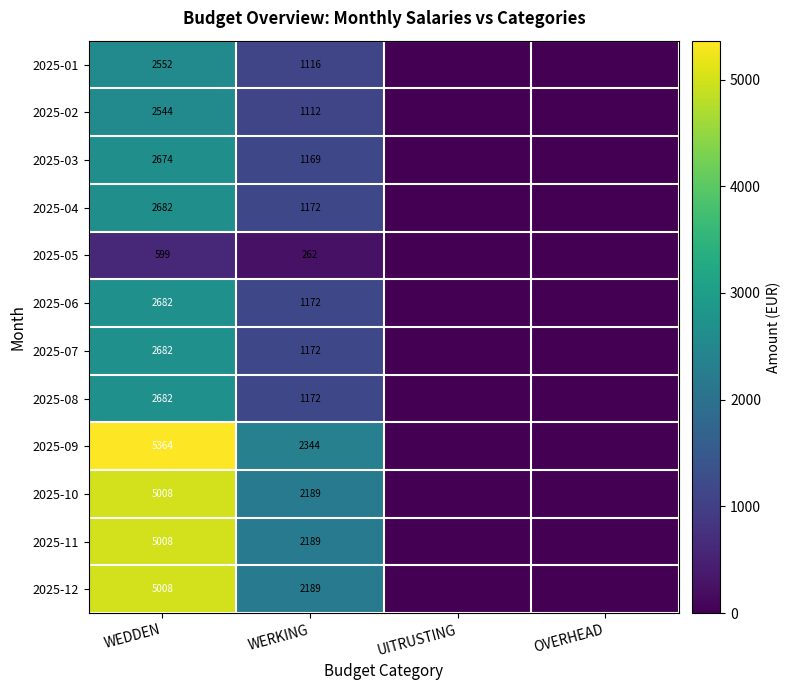

Is the value of 2025-04 at WEDDEN greater than the value of 2025-03 at WEDDEN?

Yes